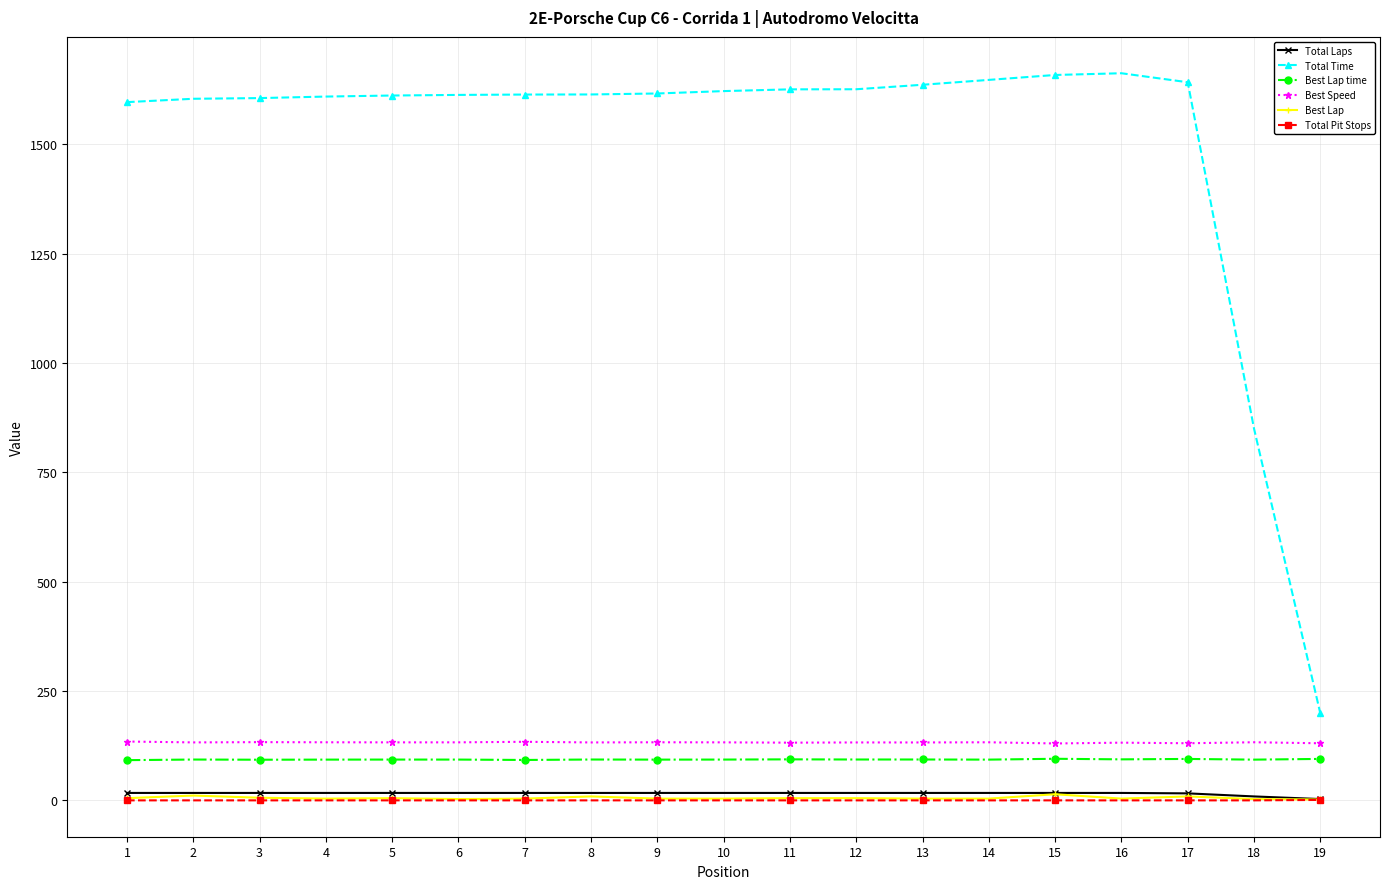

Count the number of categories in the chart.

19